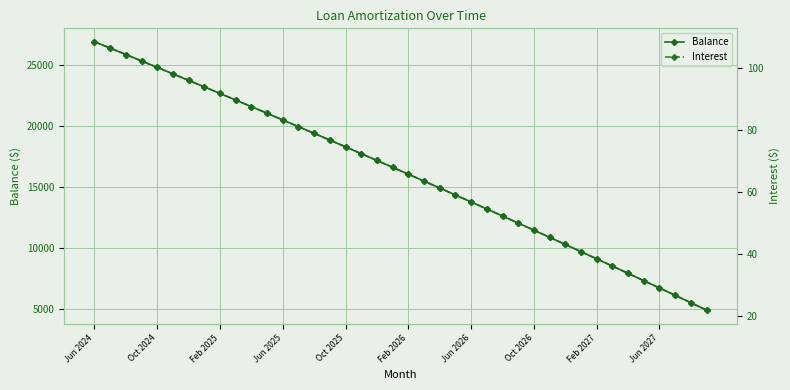

What are all the series names shown in the legend?

Balance, Interest